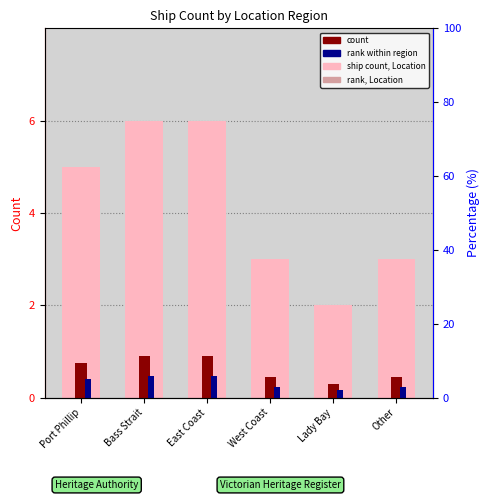

Read the rank value at Port Phillip.

0.4